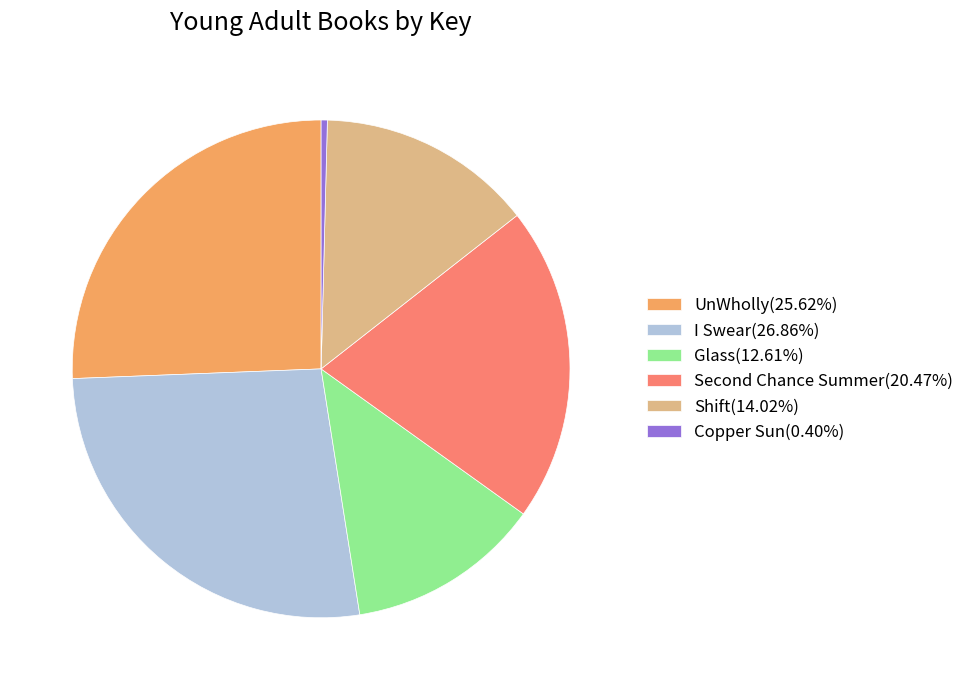

What is the ratio of the value at Shift(14.02%) to the value at Glass(12.61%)?

1.1